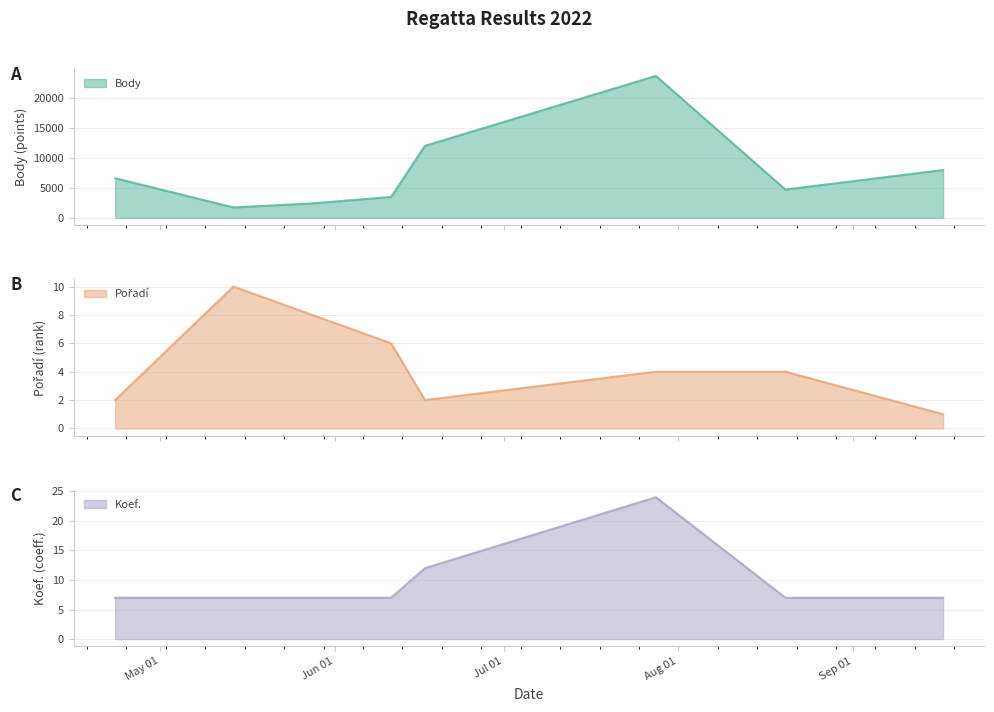

Reading left to right, transcribe all the data shown in this chart.

Body: 2022-04-23=6623	2022-05-14=1730	2022-05-28=2408	2022-06-11=3493	2022-06-17=12049	2022-07-28=23767	2022-08-20=4725	2022-09-17=7997
Pořadí: 2022-04-23=2	2022-05-14=10	2022-05-28=8	2022-06-11=6	2022-06-17=2	2022-07-28=4	2022-08-20=4	2022-09-17=1
Koef.: 2022-04-23=7	2022-05-14=7	2022-05-28=7	2022-06-11=7	2022-06-17=12	2022-07-28=24	2022-08-20=7	2022-09-17=7